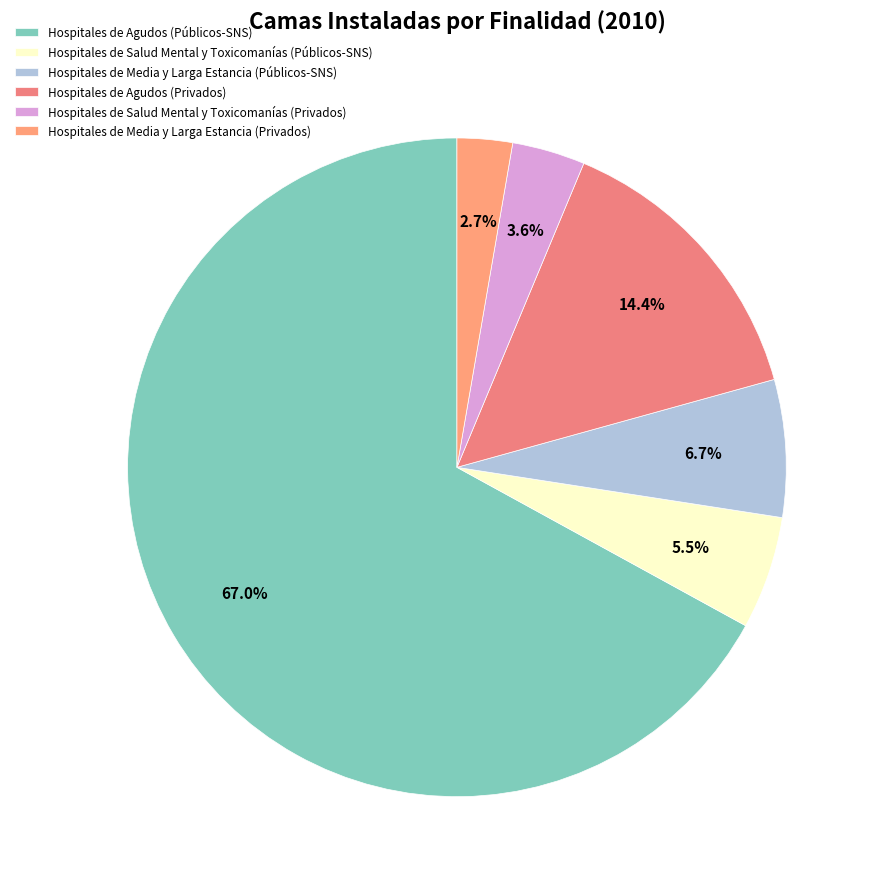

To the nearest percent, what portion does Hospitales de Media y Larga Estancia (Privados) represent?

3%